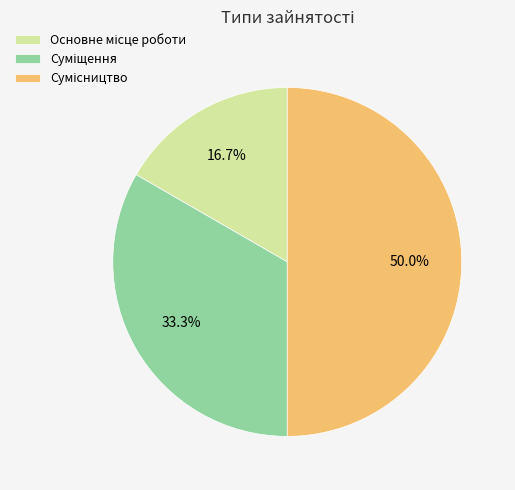

Does Основне місце роботи represent more than half of the total?

No